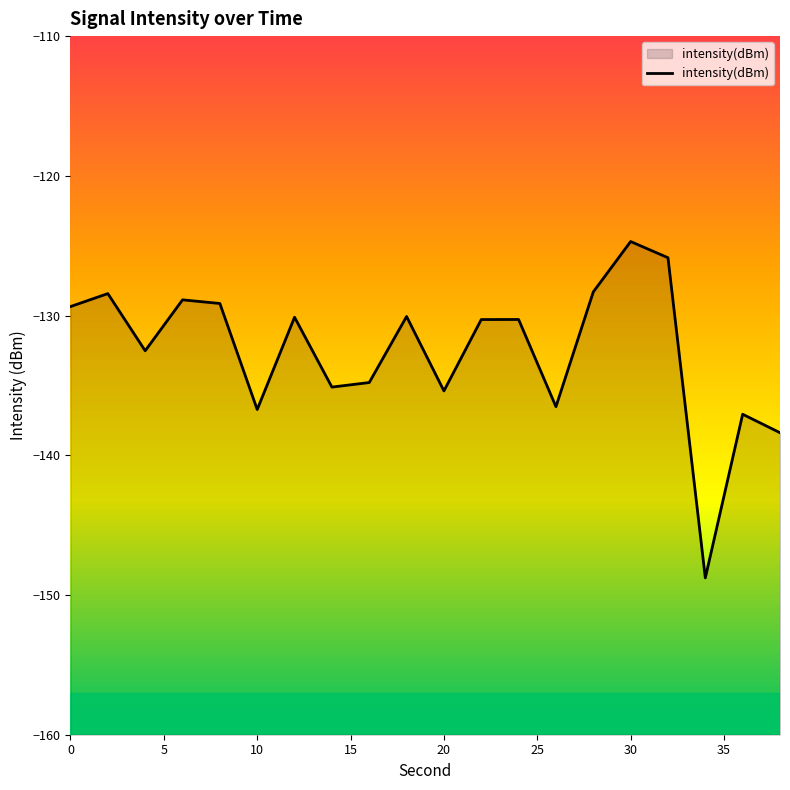

True or false: the data has more than 1 interior local peaks.

True